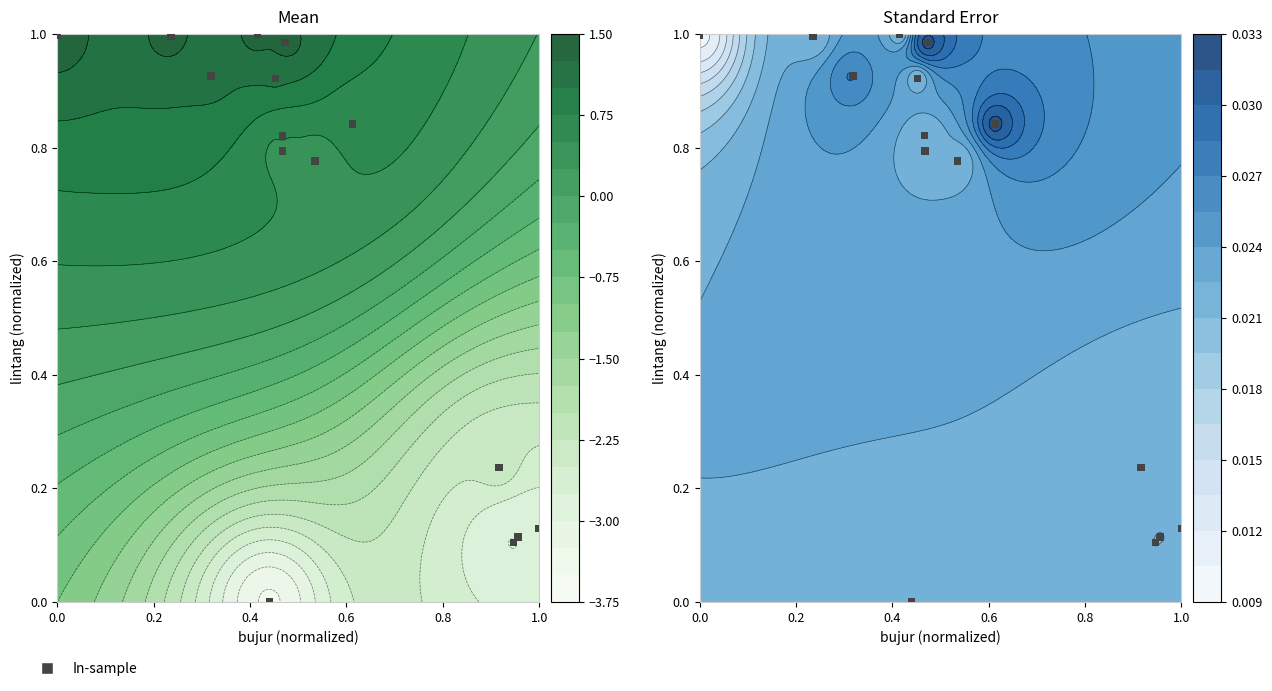

Reading left to right, extract all data points from this chart.

0.0	0.1	0.1	0.1	0.1	0.2	0.8	0.8	0.8	0.8	0.9	0.9	0.9	1.0	1.0	1.0	1.0	1.0